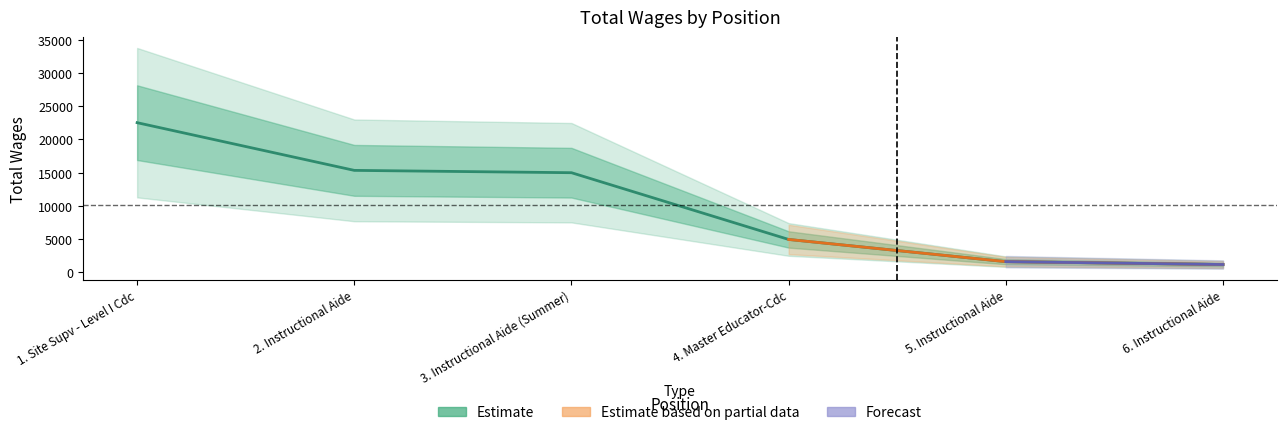

Reading left to right, extract all data points from this chart.

22527	15337	14985	4924	1578	1146